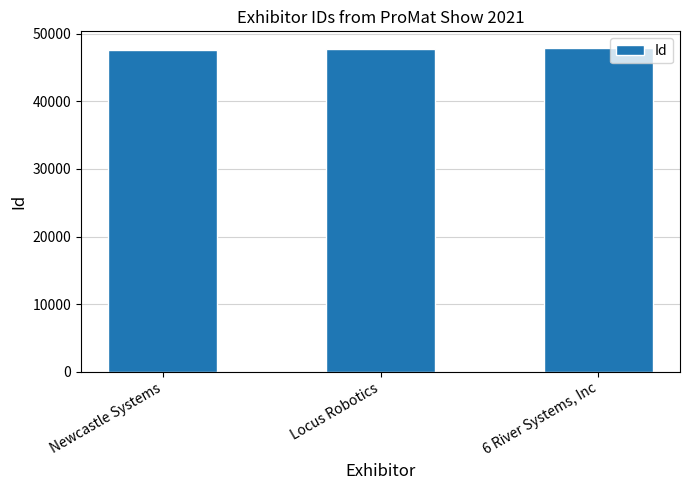

Approximately how many times larger is the value at Locus Robotics compared to Newcastle Systems?

1.0